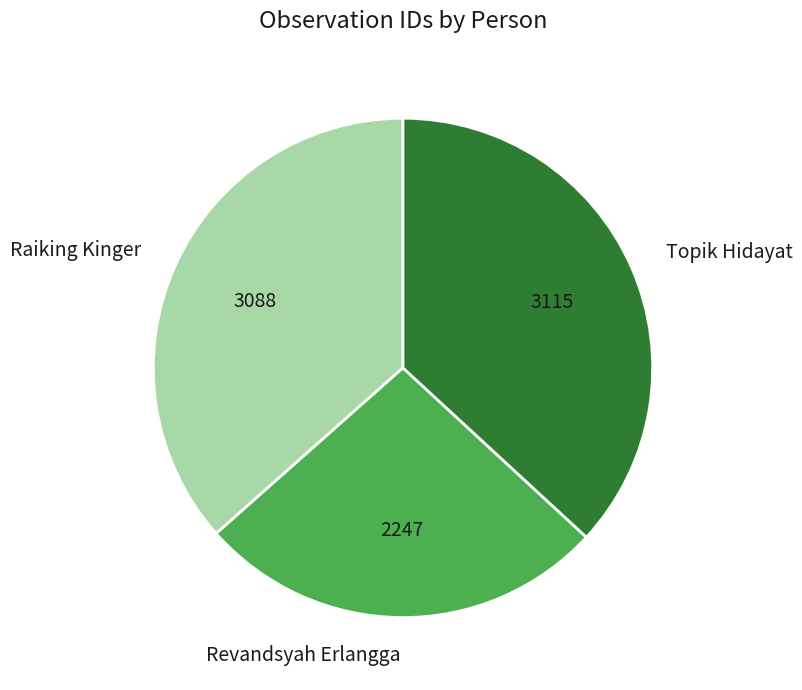

Is the sum of Raiking Kinger and Topik Hidayat greater than half?

Yes